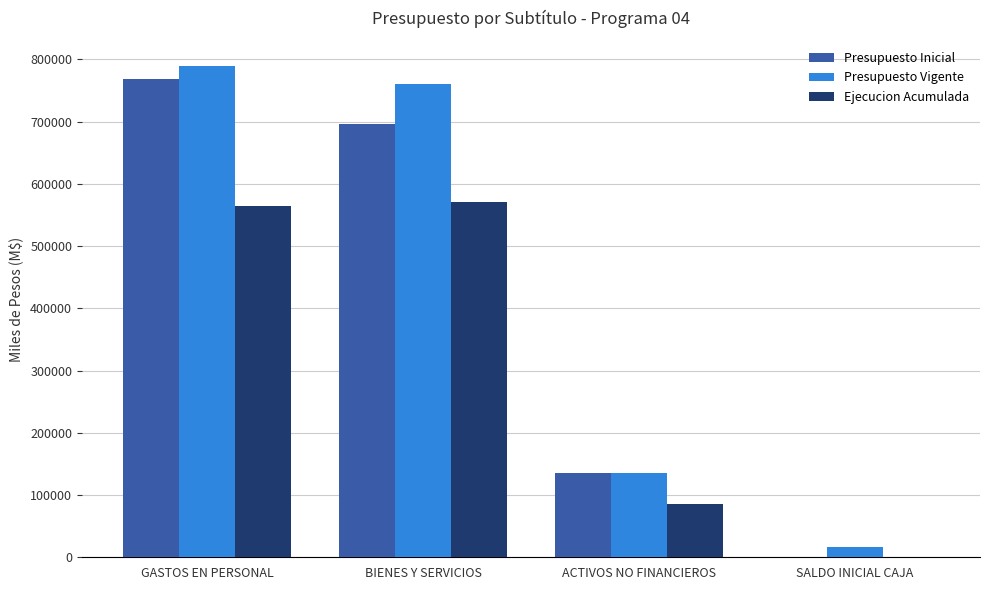

How many groups of bars are there?

4